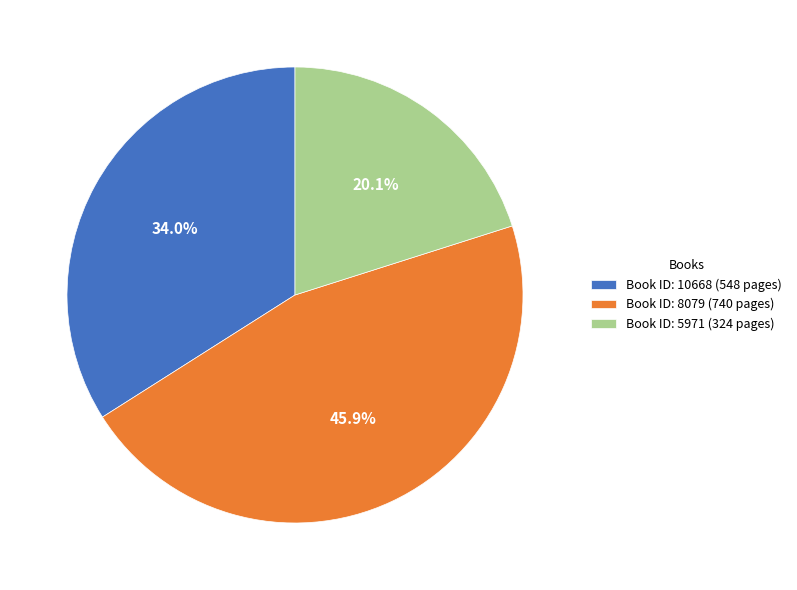

What percentage is NOT represented by Book ID: 8079 (740 pages)?

54.1%